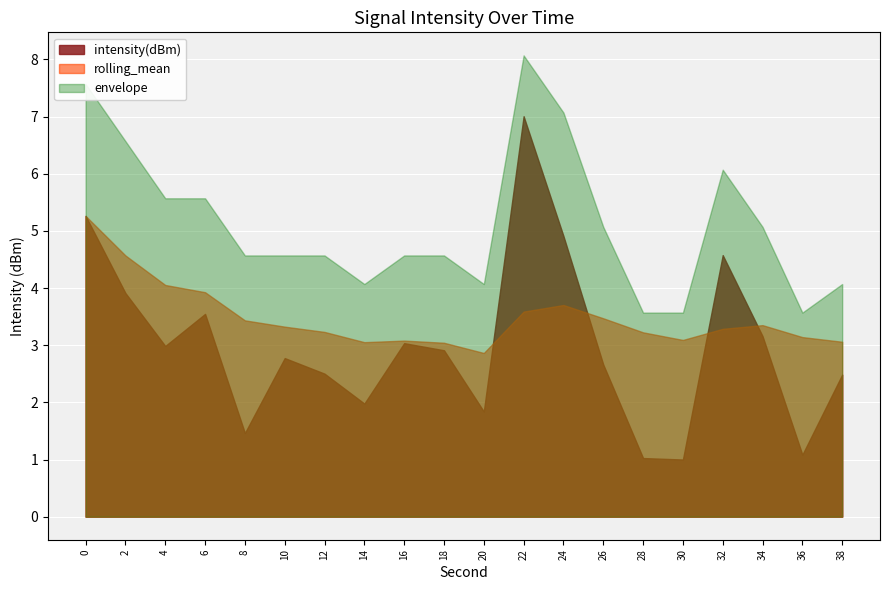

Which series has the widest spread of values?

intensity(dBm)